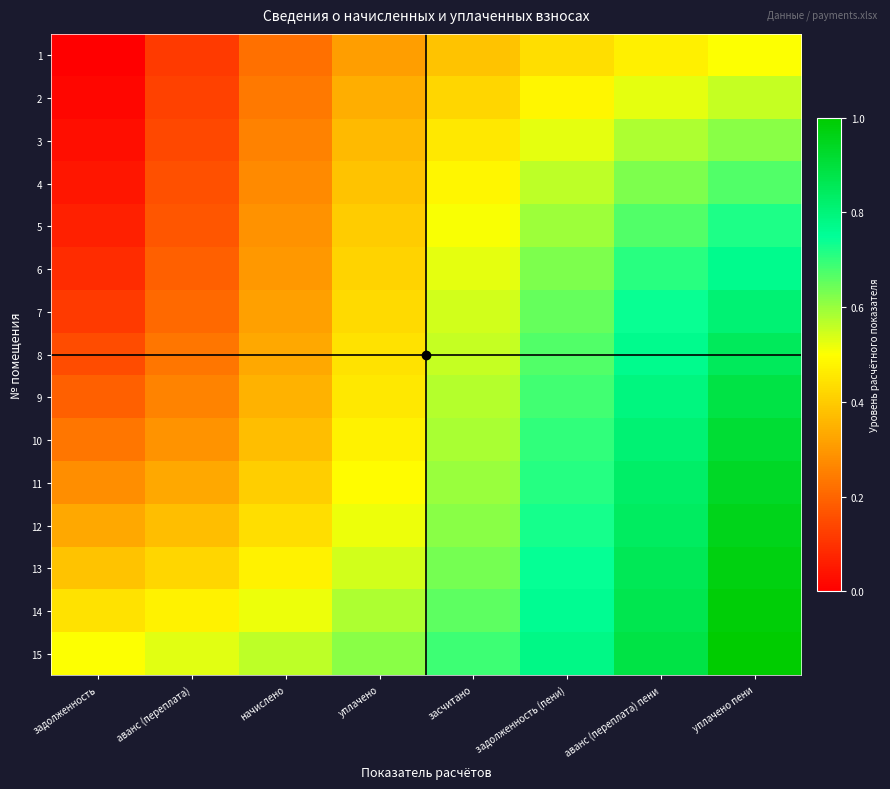

What is the maximum value shown in the chart?

1.0